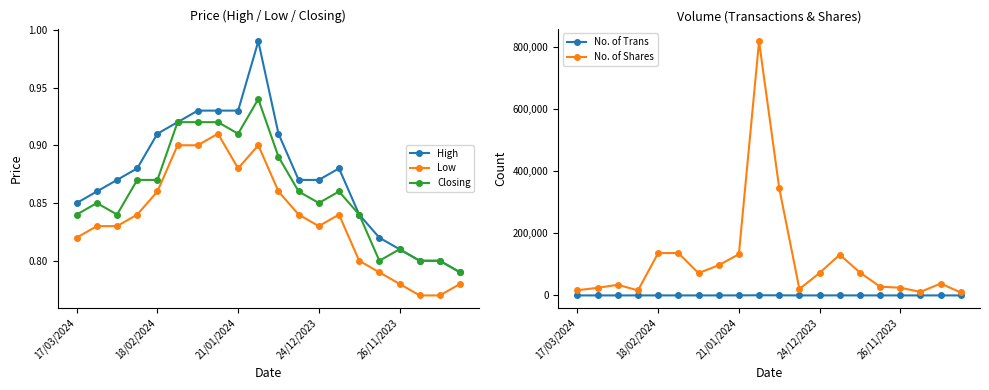

How many Low values are between 0 and 1?

20